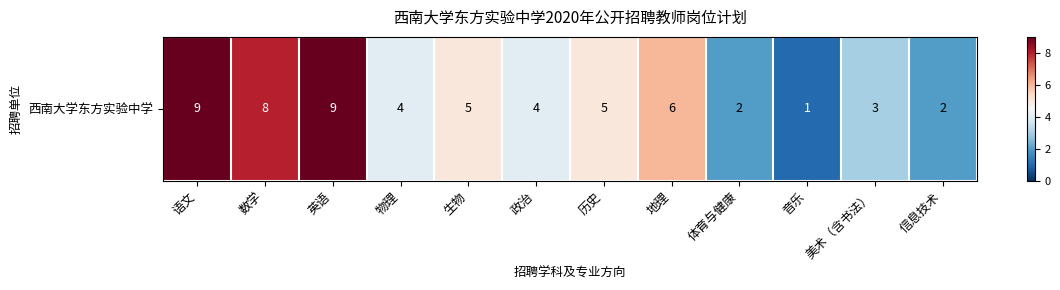

What is the maximum value shown in the chart?

9